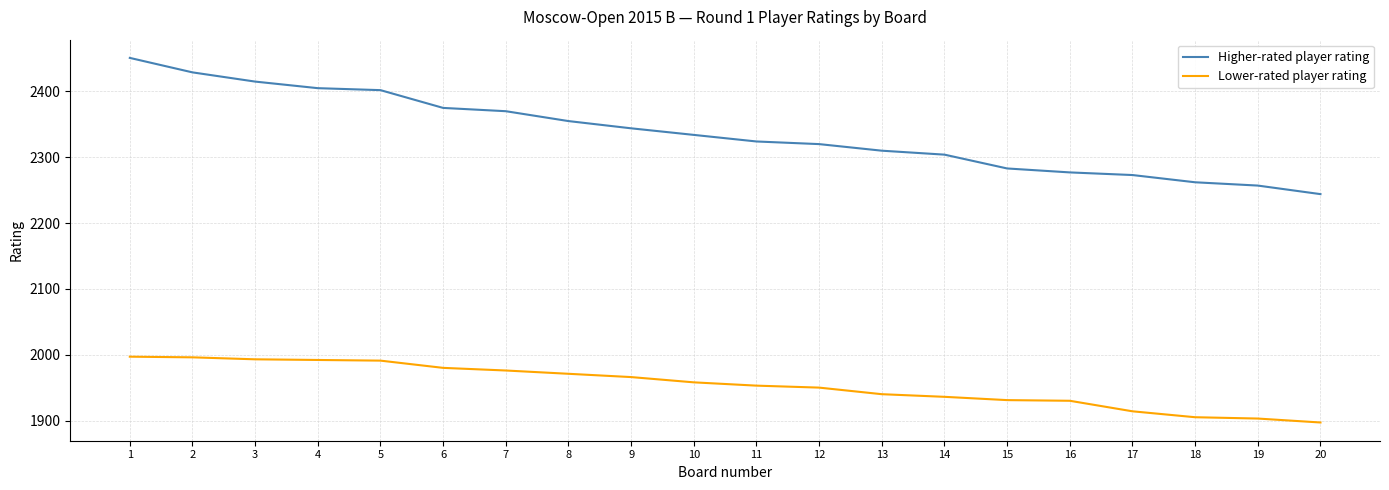

At 20, list the series in order from smallest to largest.

Lower-rated player rating, Higher-rated player rating